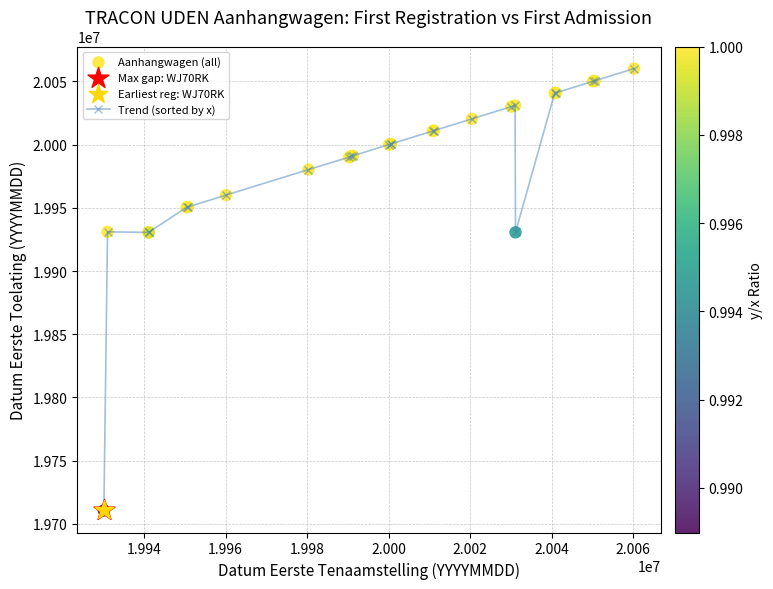

True or false: there are more than 0 points higher than both neighbors.

True